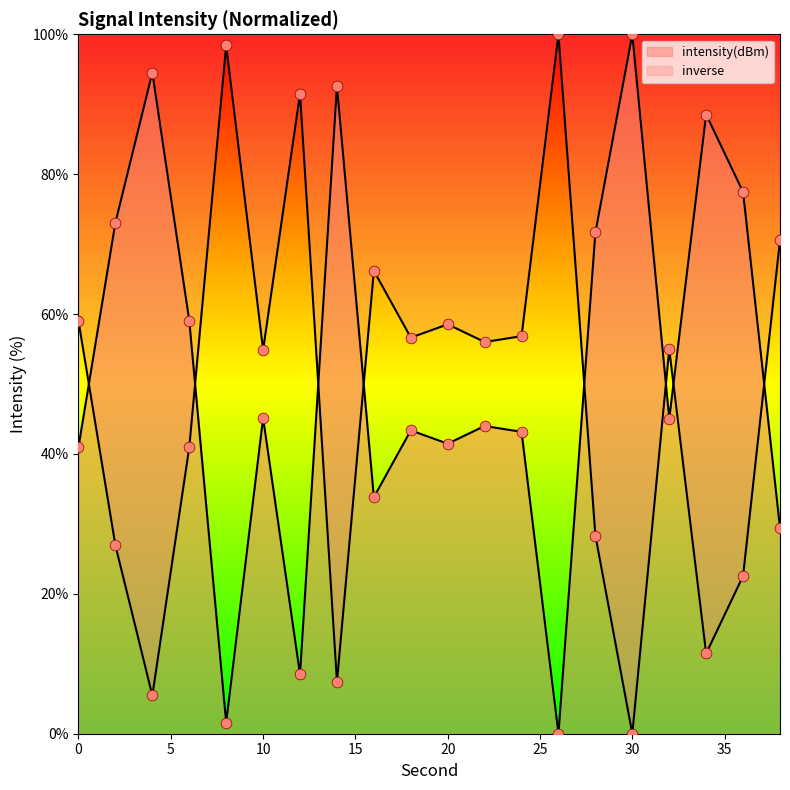

What is the change in value from 28 to 32?

-26.6